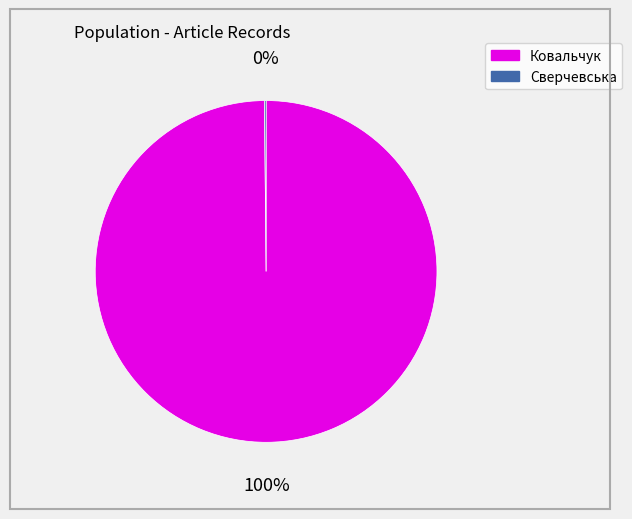

Which slice represents more than half of the pie?

Ковальчук